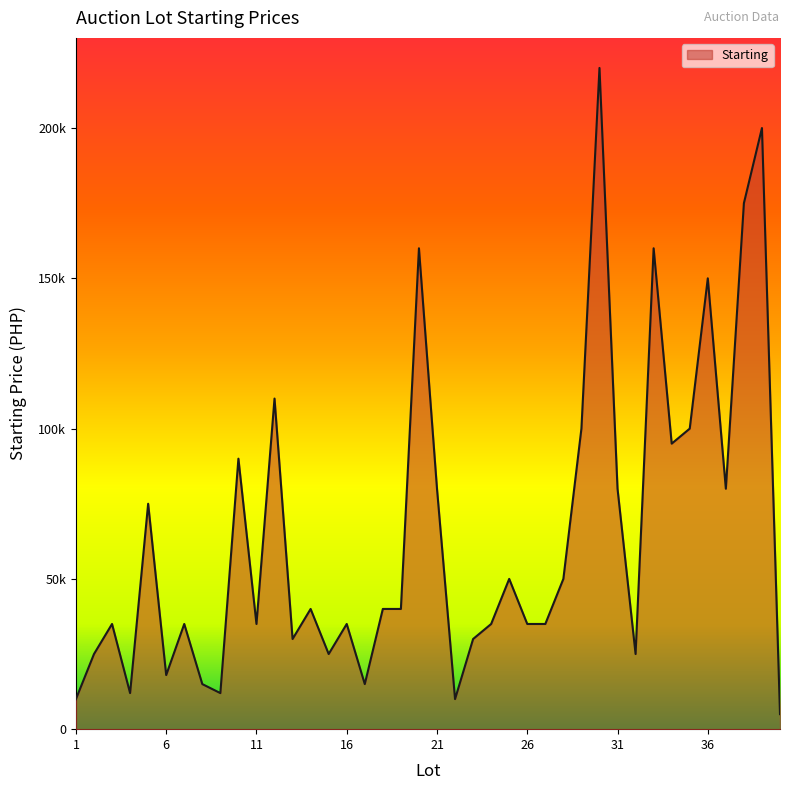

Does the chart display data point markers on the line(s)?

No